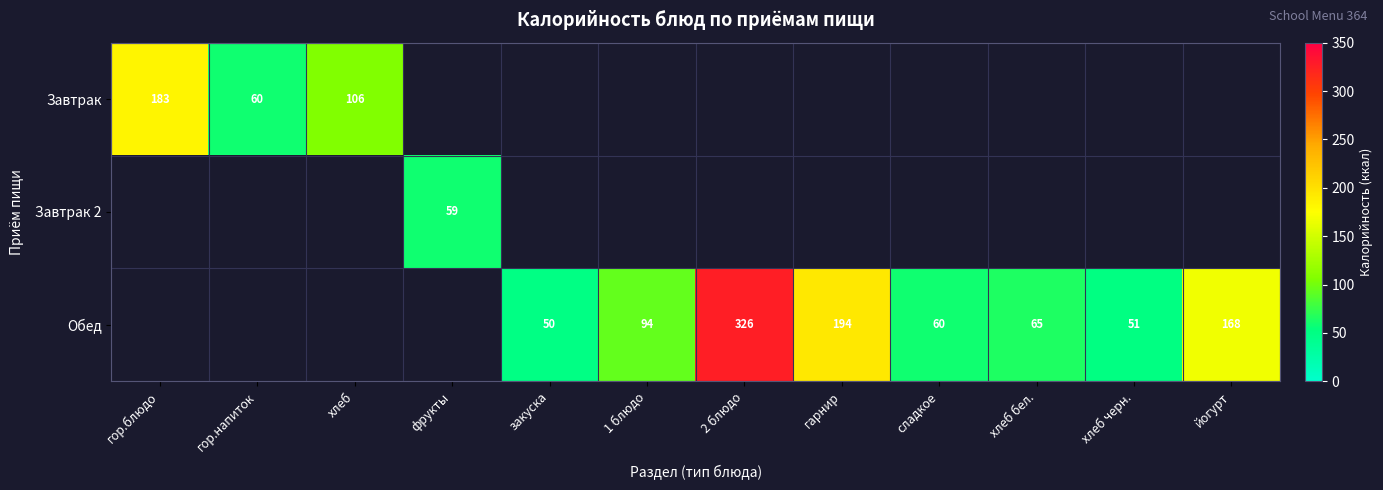

Which label corresponds to the smallest value in the chart?

закуска